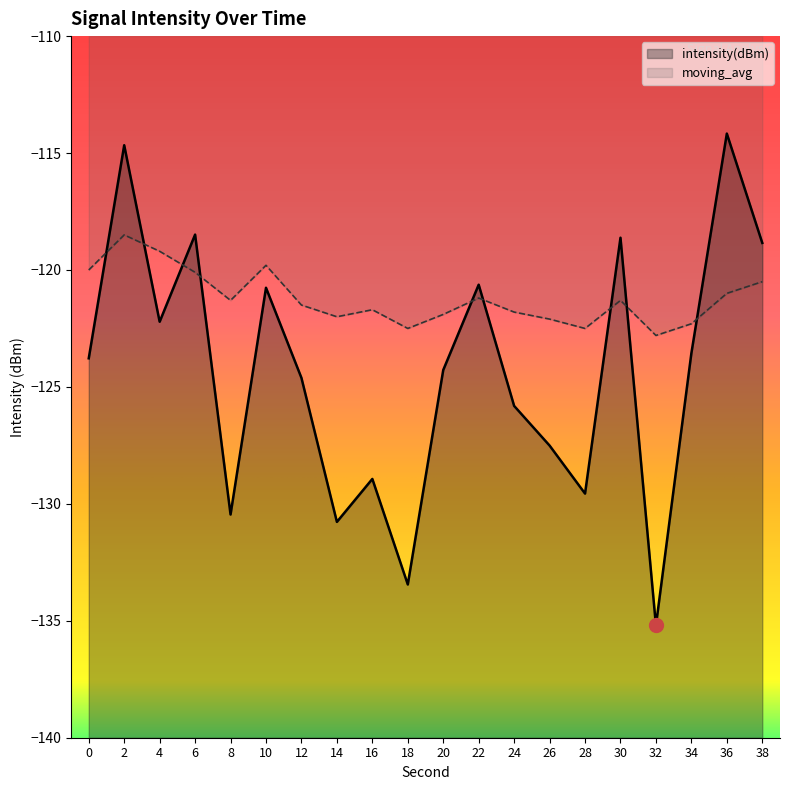

True or false: moving_avg and intensity(dBm) intersect in this chart.

True